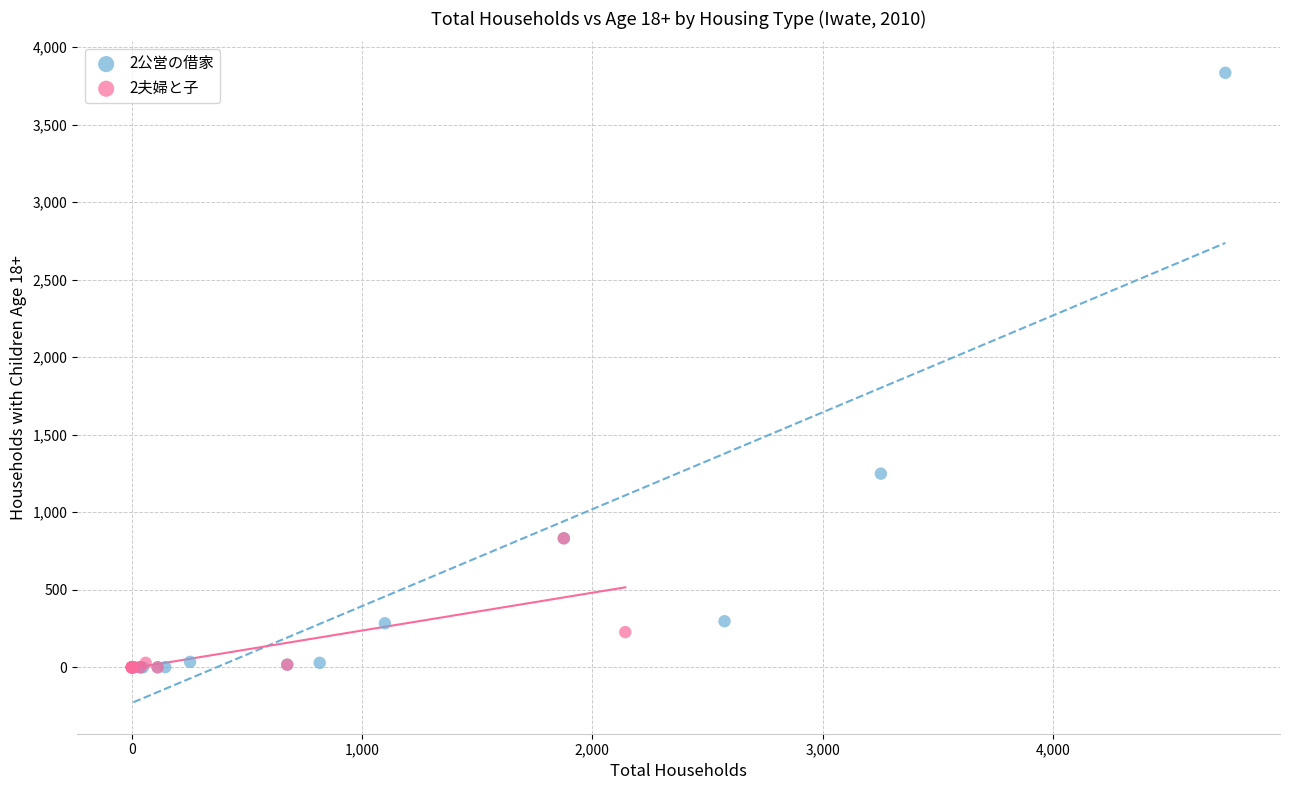

Which series has the largest Y range (max minus min)?

2公営の借家